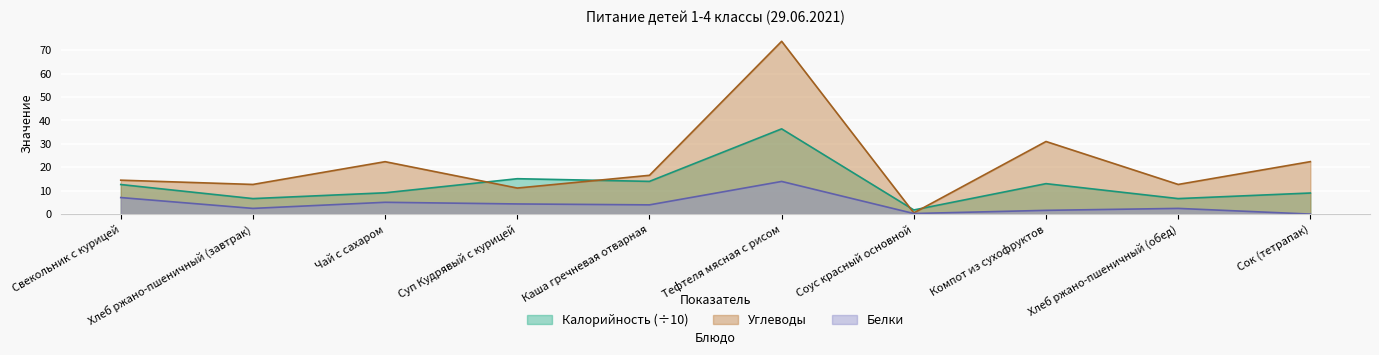

Which has a higher value, Сок (тетрапак) or Хлеб ржано-пшеничный (завтрак)?

Сок (тетрапак)